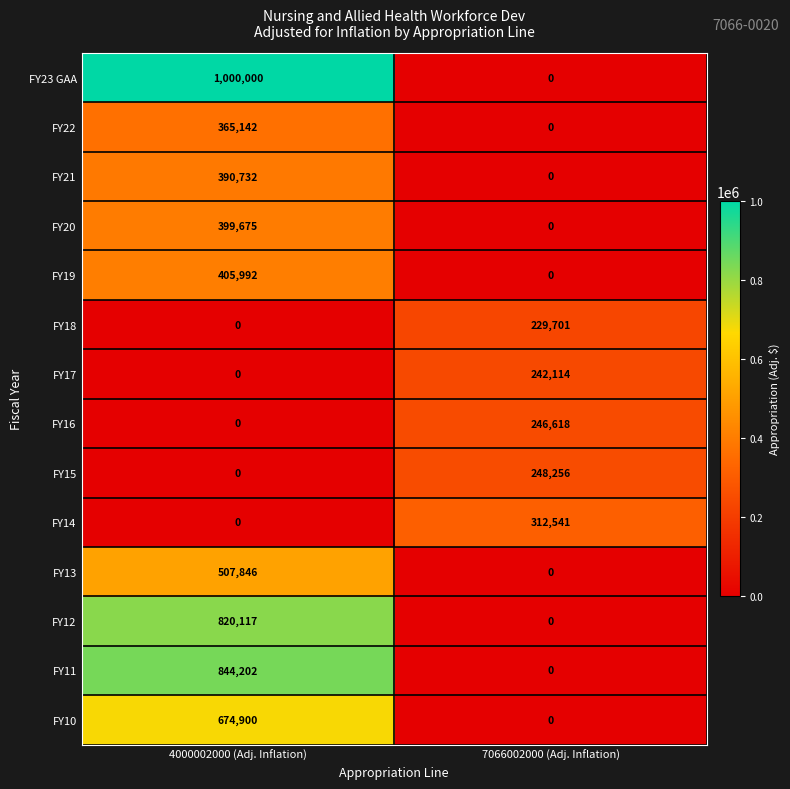

What is the spread (max minus min) of values at 7066002000 (Adj. Inflation)?

312541